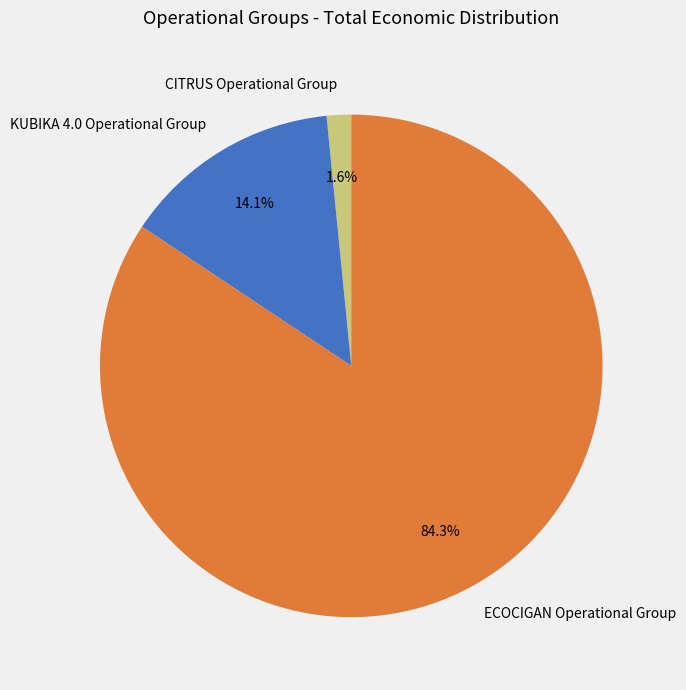

What is the smallest slice in the pie chart?

CITRUS Operational Group